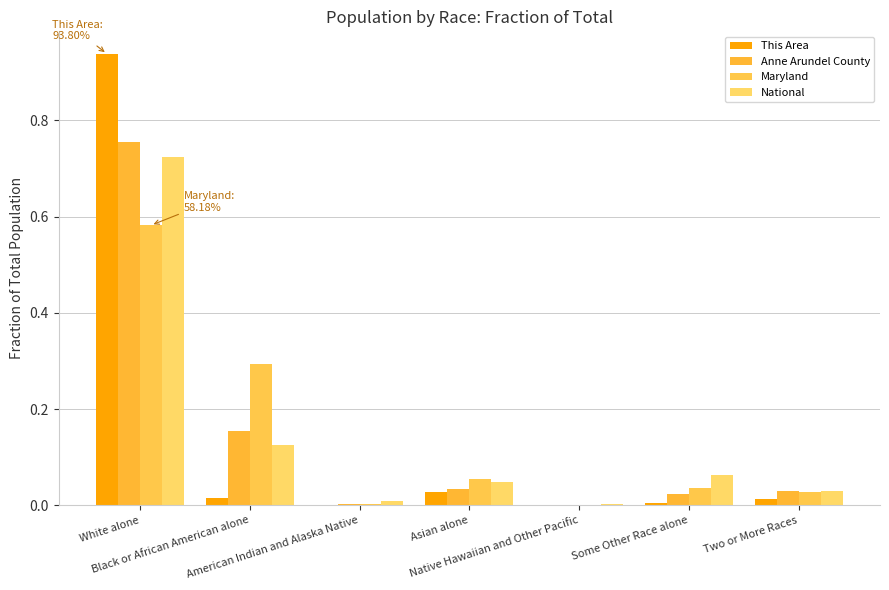

Reading left to right, what are all the values shown in this chart?

This Area: White alone=0.9	Black or African American alone=0.0	American Indian and Alaska Native=0.0	Asian alone=0.0	Native Hawaiian and Other Pacific=0.0	Some Other Race alone=0.0	Two or More Races=0.0
Anne Arundel County: White alone=0.8	Black or African American alone=0.2	American Indian and Alaska Native=0.0	Asian alone=0.0	Native Hawaiian and Other Pacific=0.0	Some Other Race alone=0.0	Two or More Races=0.0
Maryland: White alone=0.6	Black or African American alone=0.3	American Indian and Alaska Native=0.0	Asian alone=0.1	Native Hawaiian and Other Pacific=0.0	Some Other Race alone=0.0	Two or More Races=0.0
National: White alone=0.7	Black or African American alone=0.1	American Indian and Alaska Native=0.0	Asian alone=0.0	Native Hawaiian and Other Pacific=0.0	Some Other Race alone=0.1	Two or More Races=0.0